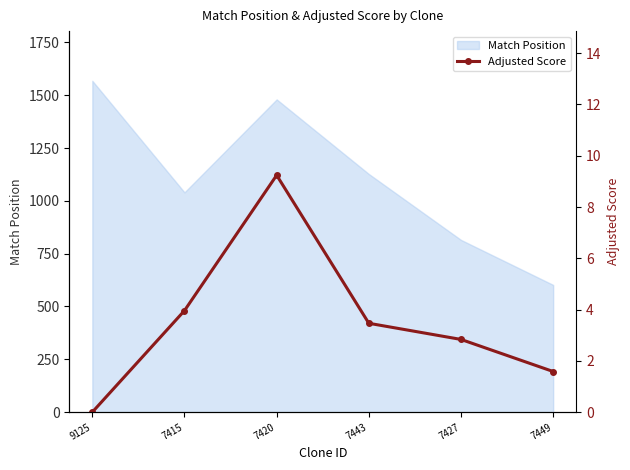

How many values are above zero?

5